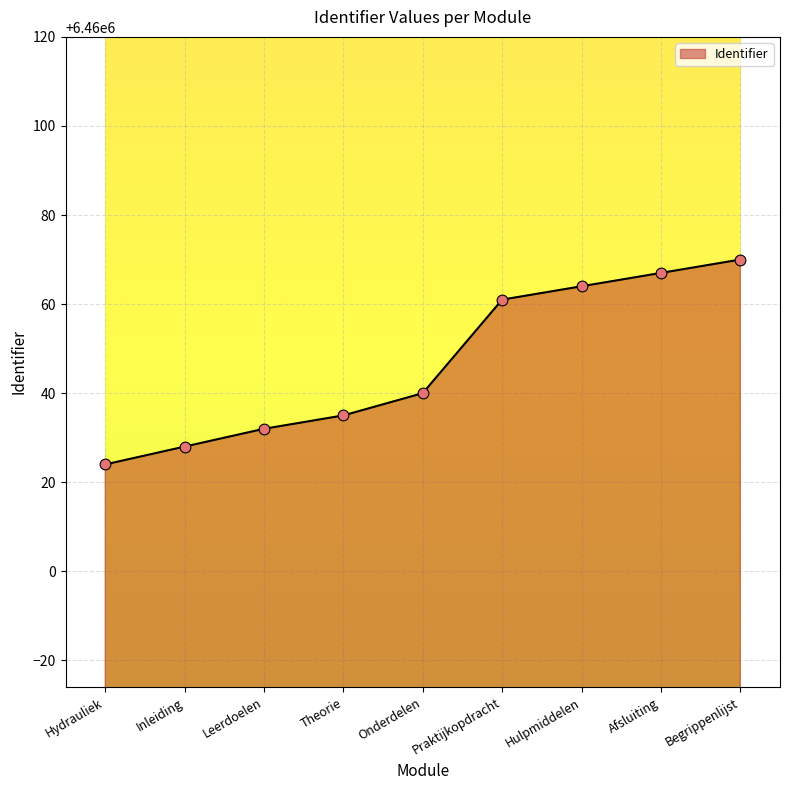

Between Hulpmiddelen and Hydrauliek, which is larger?

Hulpmiddelen